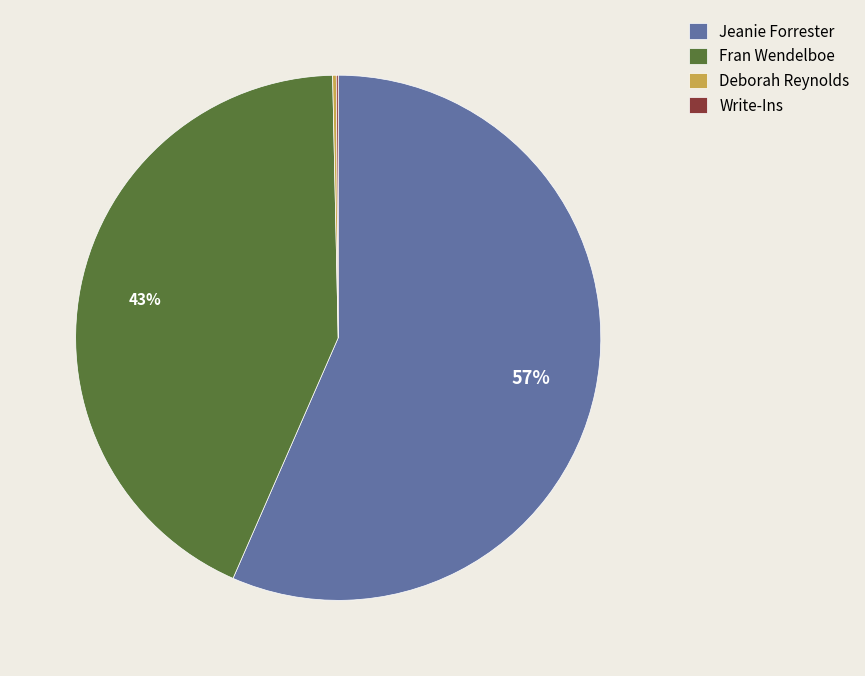

Is there a majority slice in this chart?

Yes